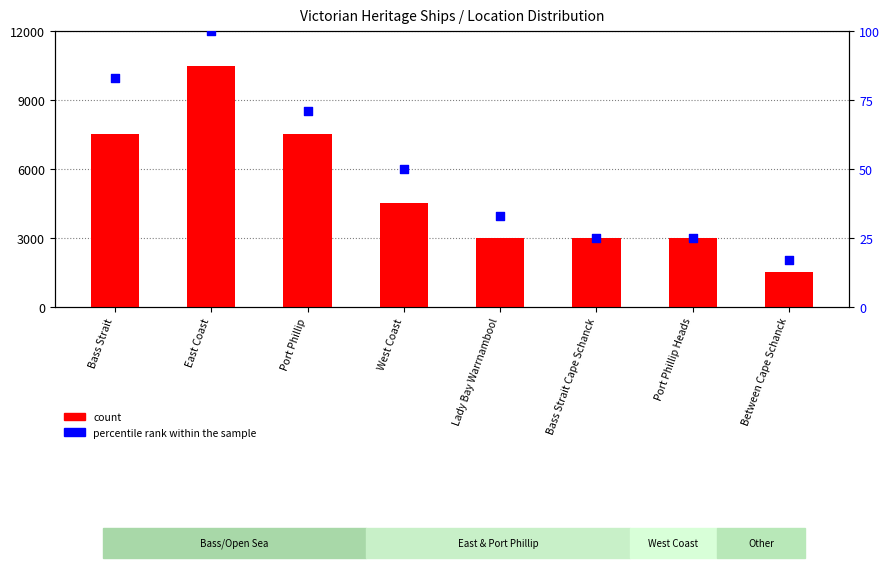

At which category is the sum across all series the highest?

East Coast